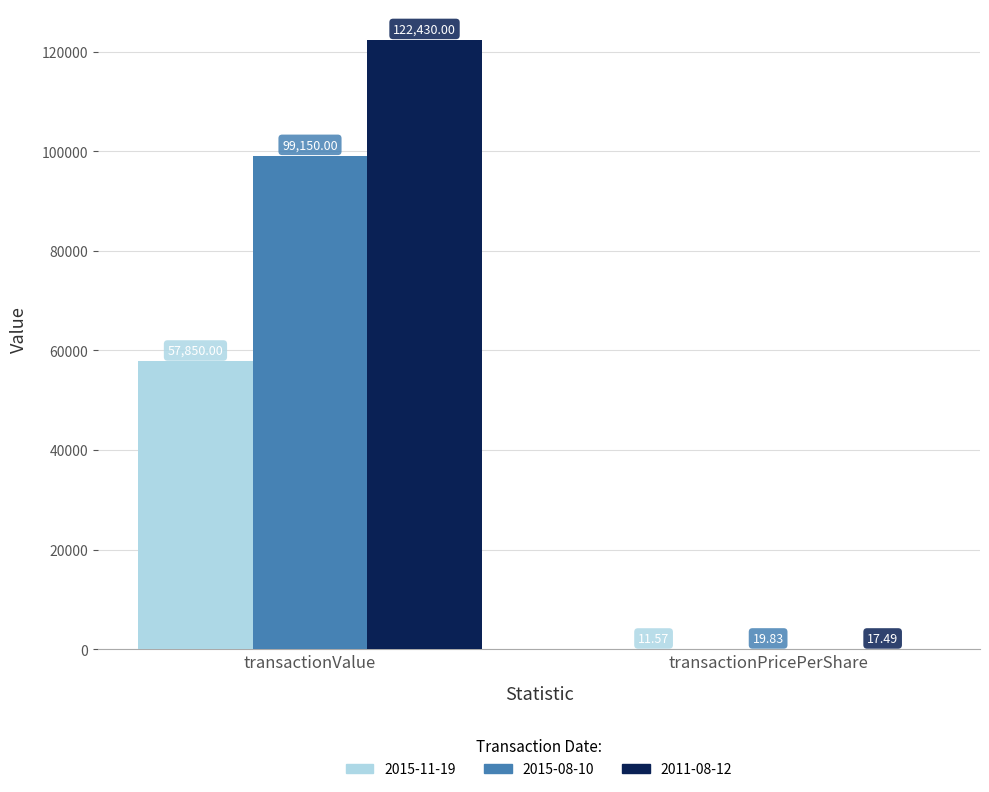

How many categories are shown in the chart?

2